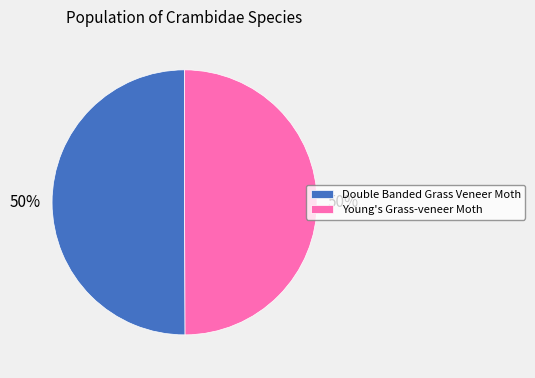

What is the ratio of the value at Young's Grass-veneer Moth to the value at Double Banded Grass Veneer Moth?

1.0